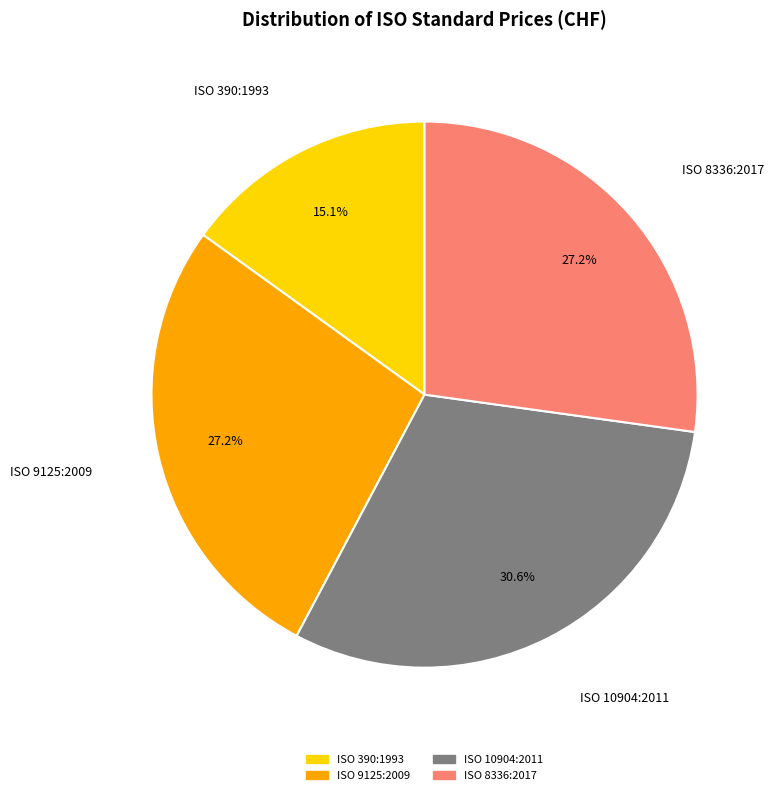

Which slice is the smallest?

ISO 390:1993